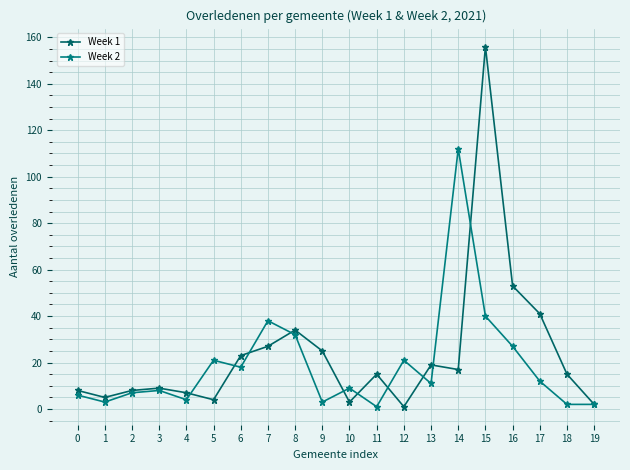

Between 7 and 2, which is larger?

7